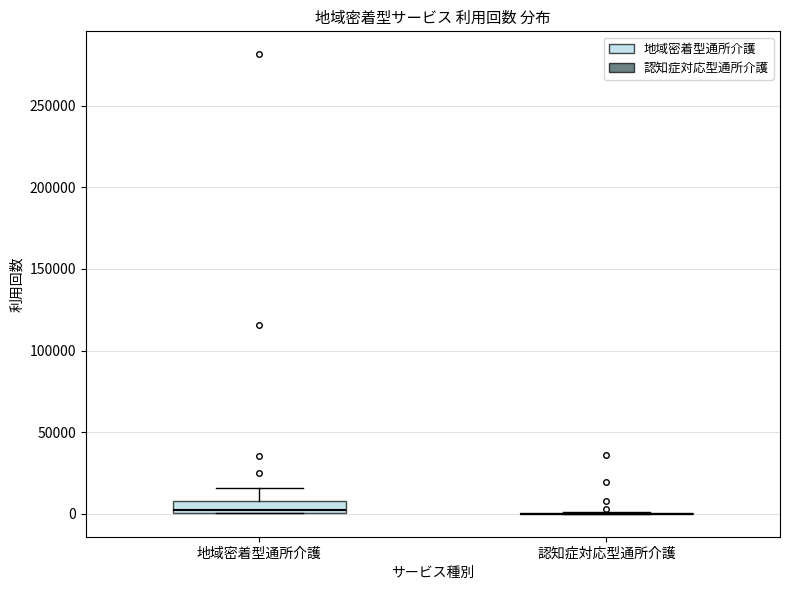

Which box is the tallest, from its lower edge to its upper edge?

地域密着型通所介護